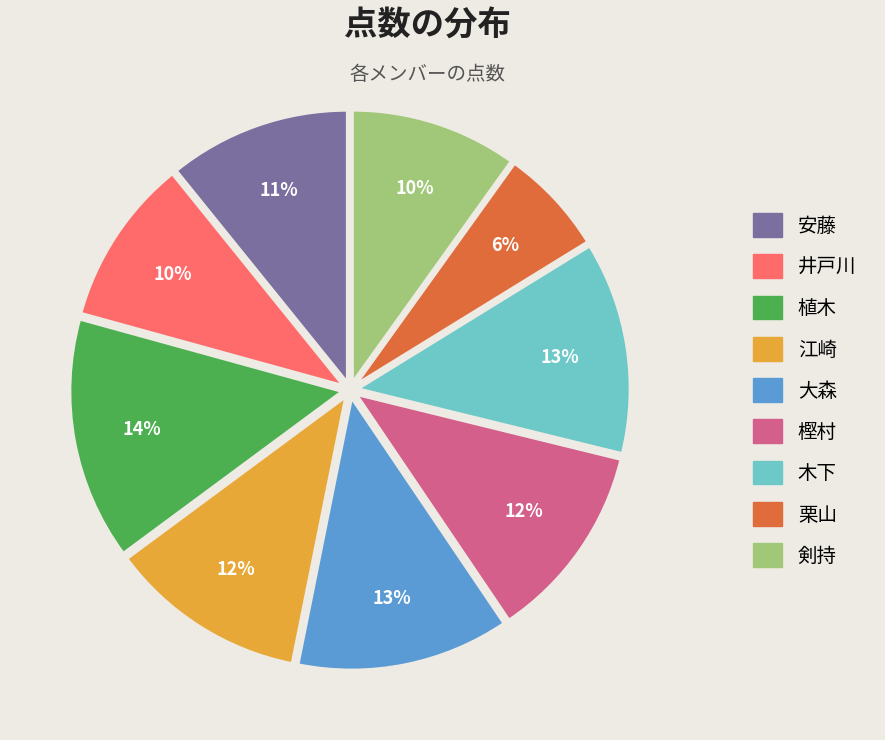

Is 植木 the majority of the pie?

No